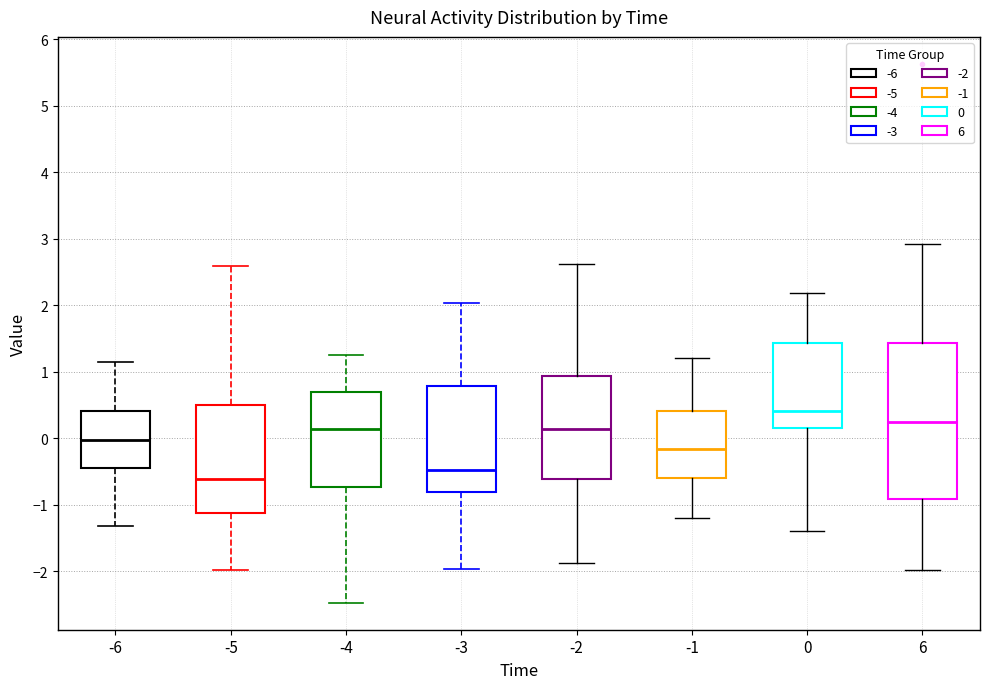

Which box has the highest median line?

0